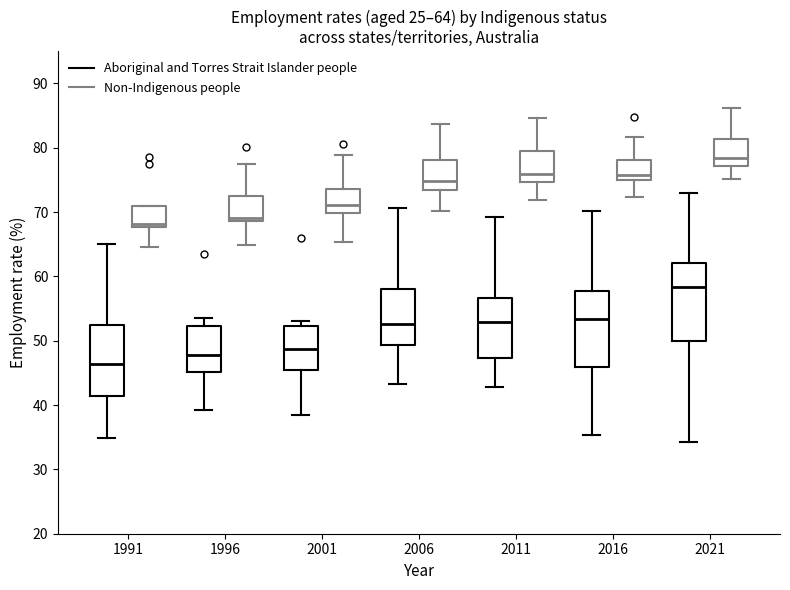

Which box has the highest median line?

2021 (Non-Indigenous people)